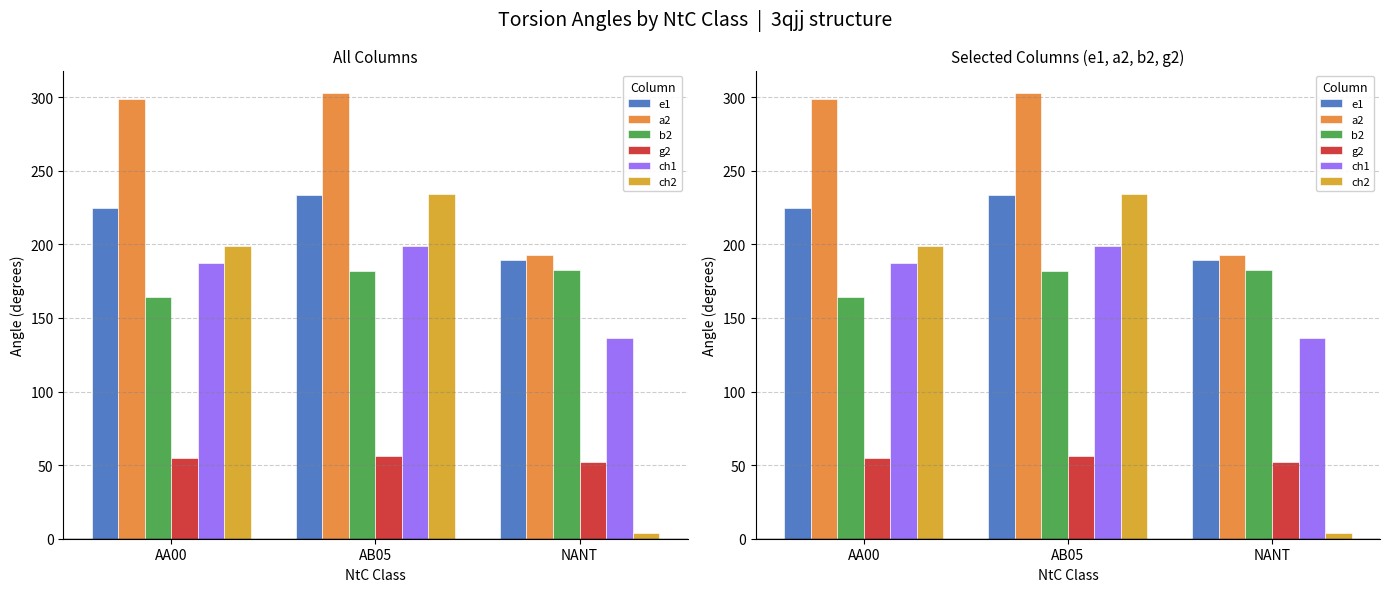

How many categories are shown in the chart?

3